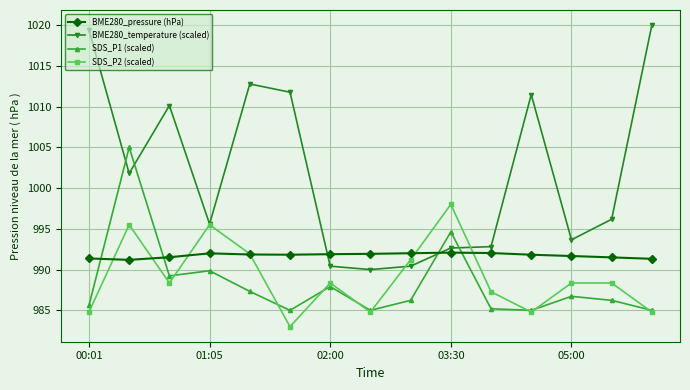

How many times do BME280_temperature (scaled) and SDS_P1 (scaled) cross each other?

4